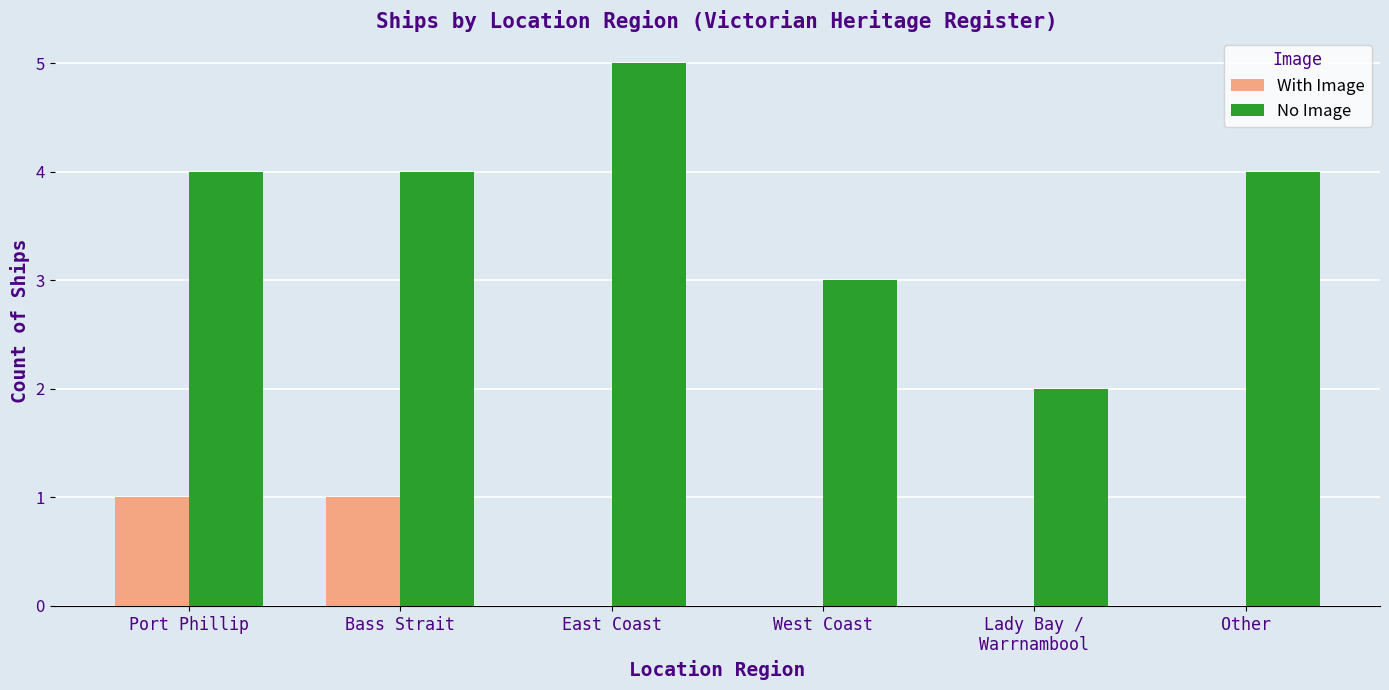

Is the value of With Image at Other greater than the value of No Image at Bass Strait?

No